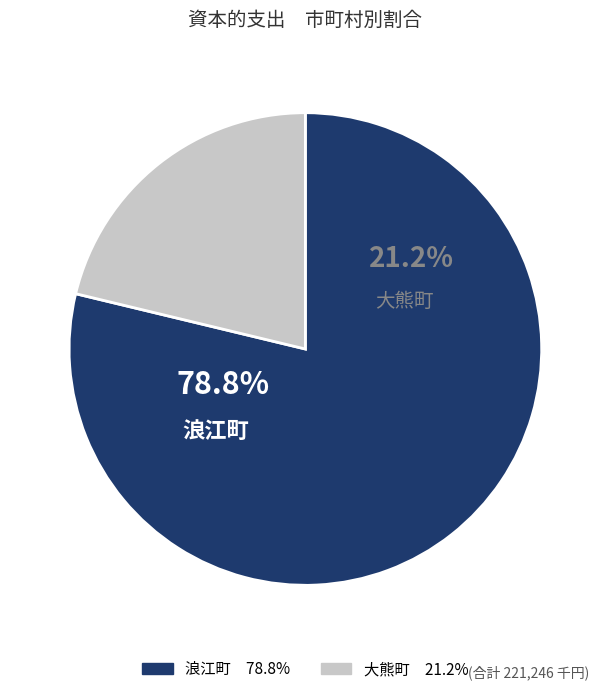

Approximately how many times larger is the value at 大熊町 compared to 浪江町?

0.3